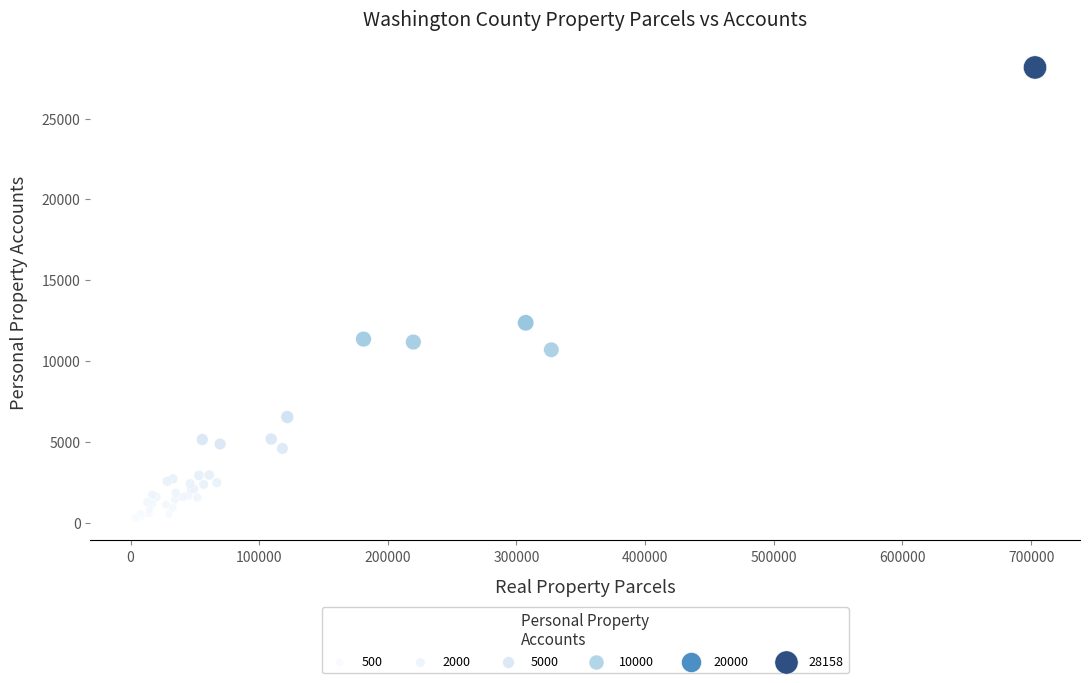

What Y value in the scatter plot is closest to 14220?

12359